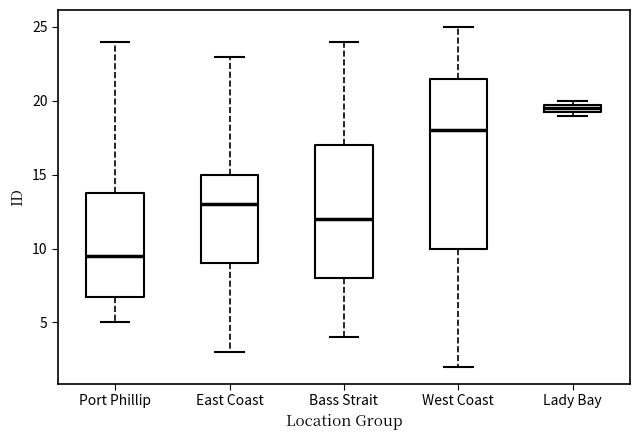

Which box has the highest median line?

Lady Bay